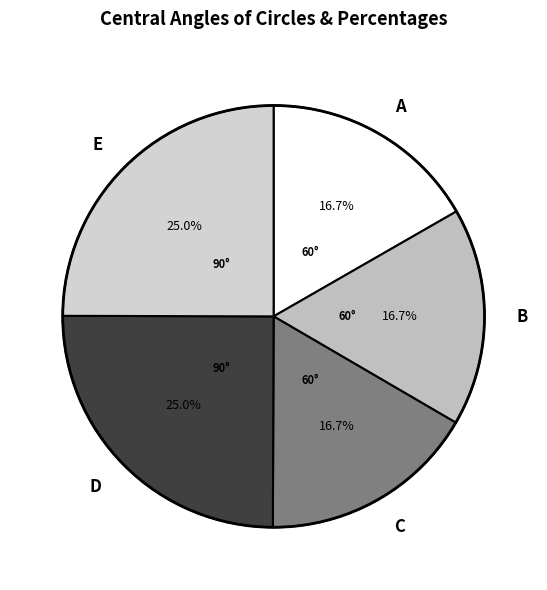

How many slices are in this pie chart?

5